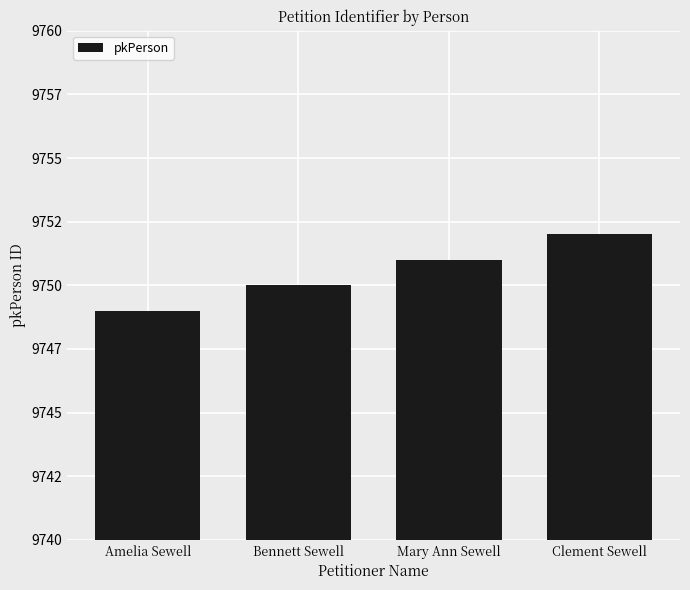

Are the bars horizontal?

No